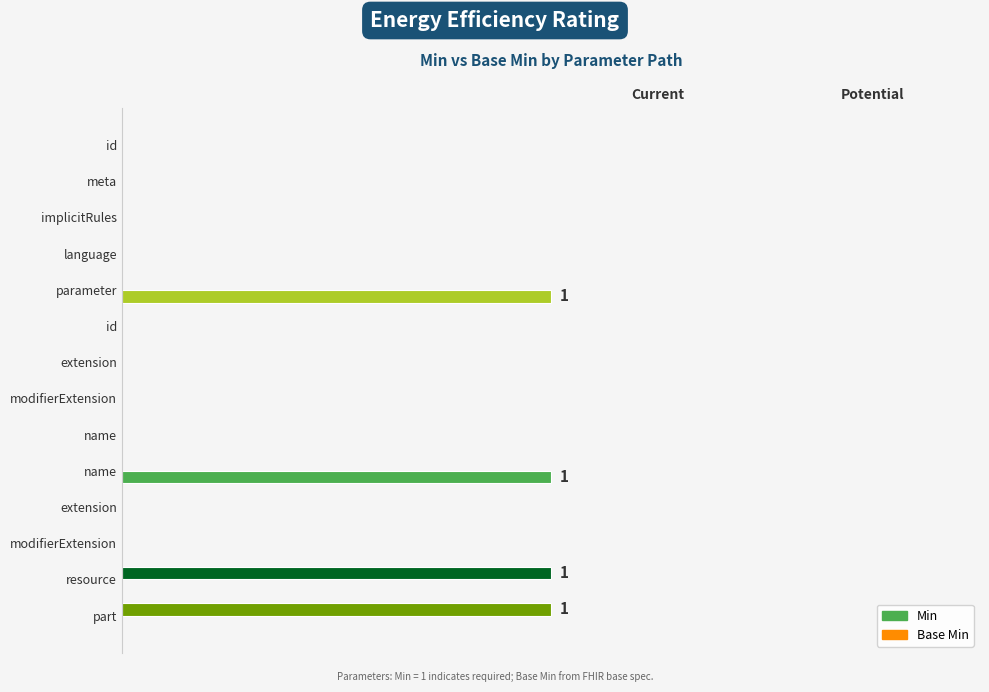

What are all the series names shown in the legend?

Min, Base Min